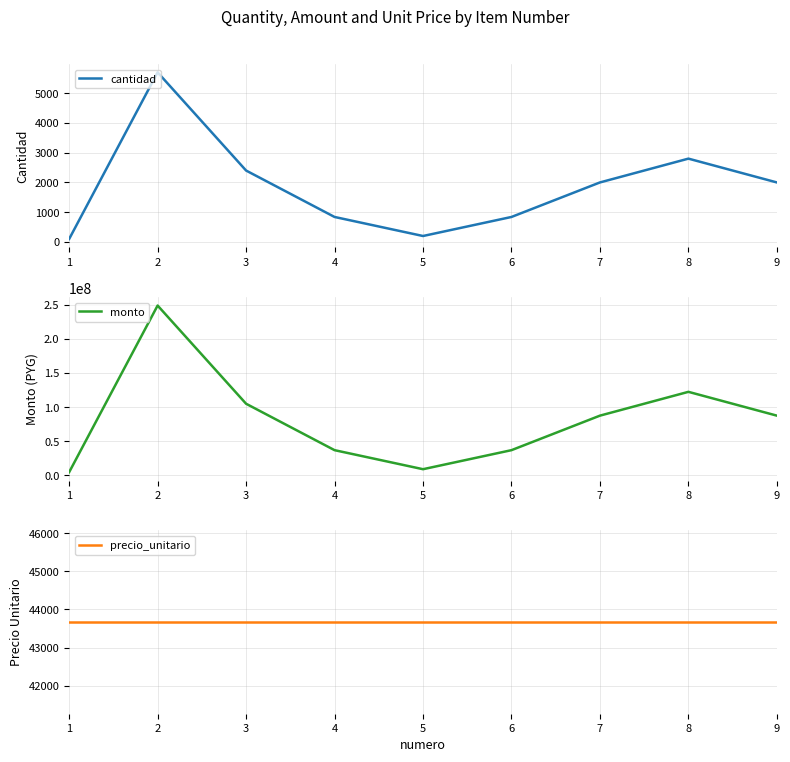

What is the minimum value shown in the chart?

100